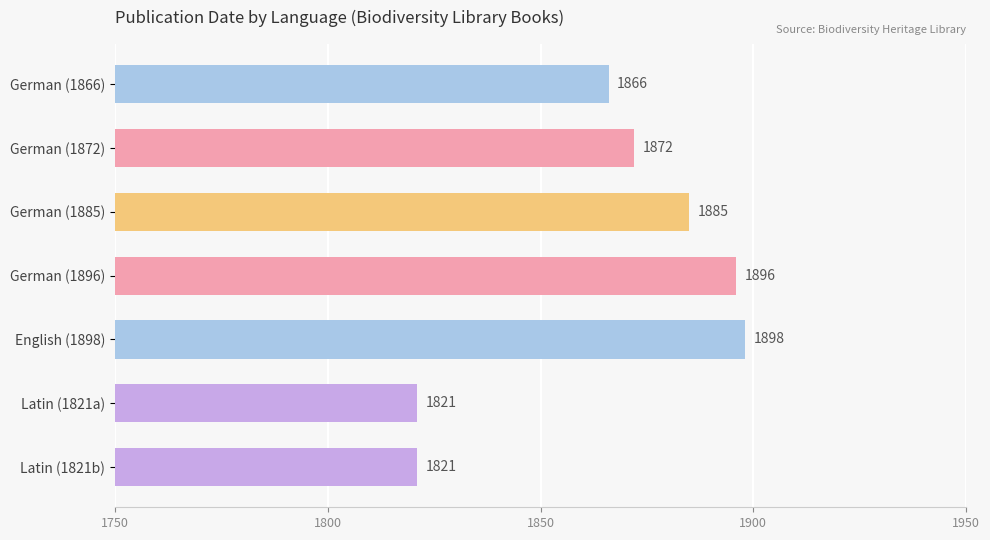

What is the difference between the maximum and second lowest values?

77